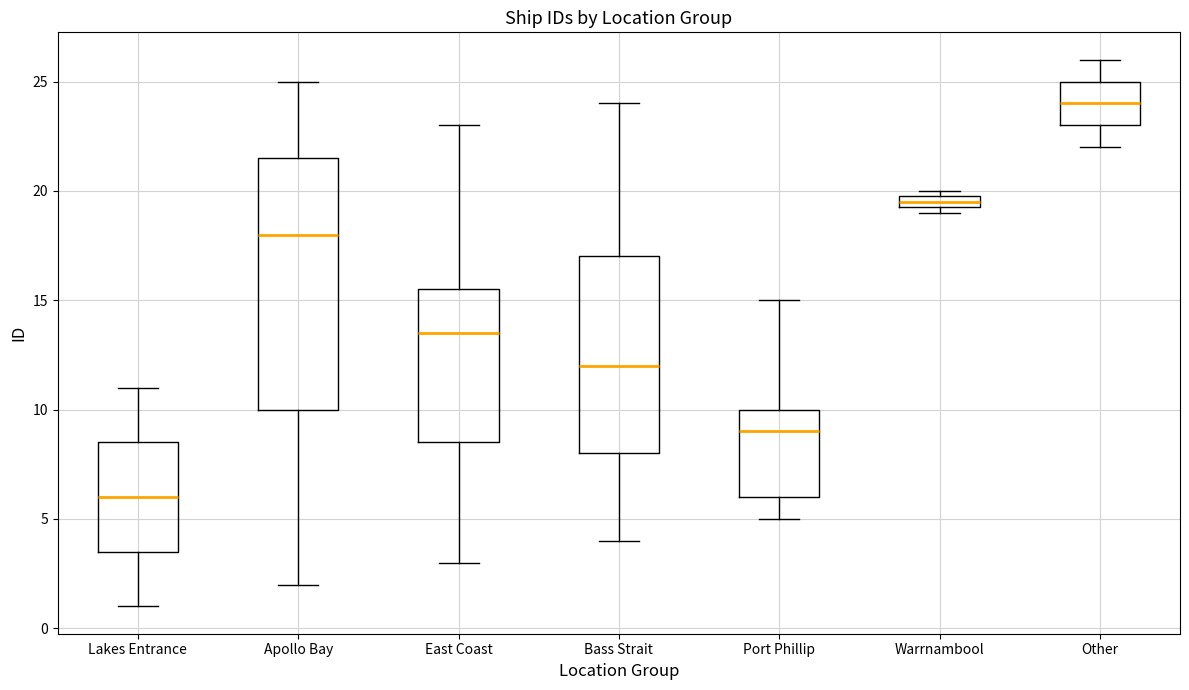

Which box is the tallest, from its lower edge to its upper edge?

Apollo Bay